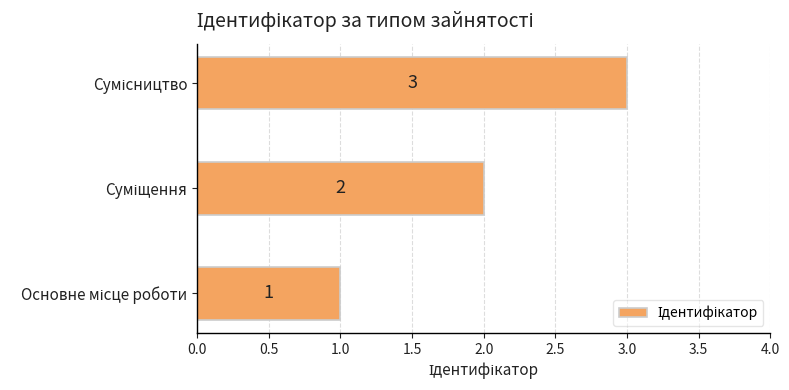

What is the sum of all values?

6